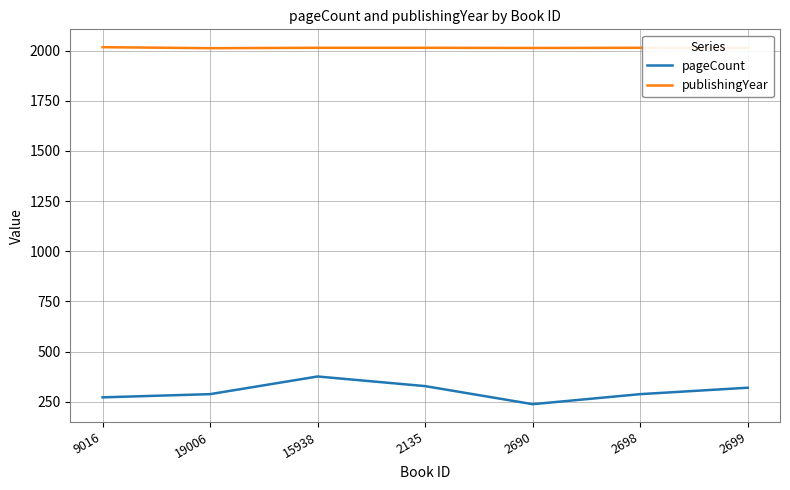

What is the difference between the pageCount values at 15938 and 2699?

56